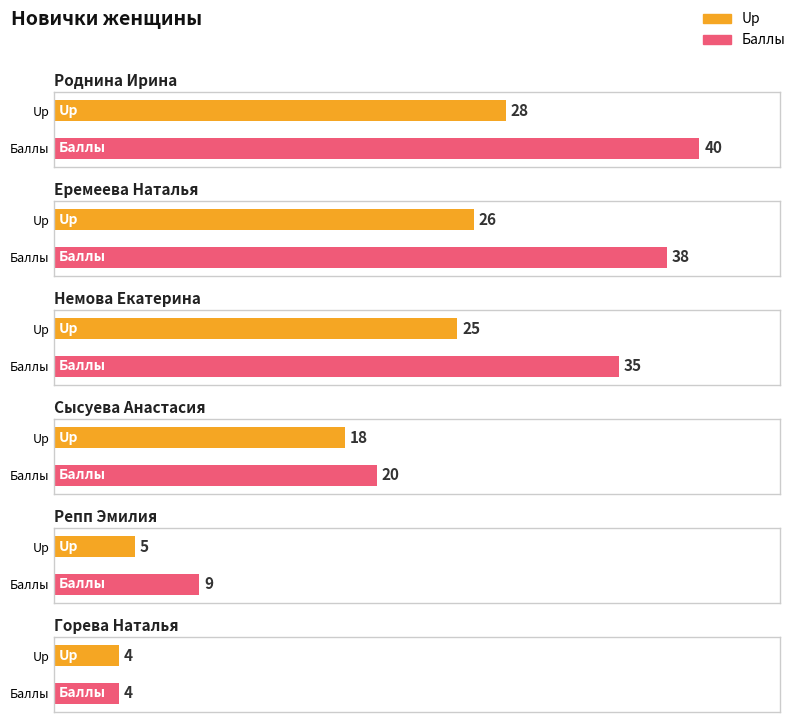

What is the sum of all Up values?

106